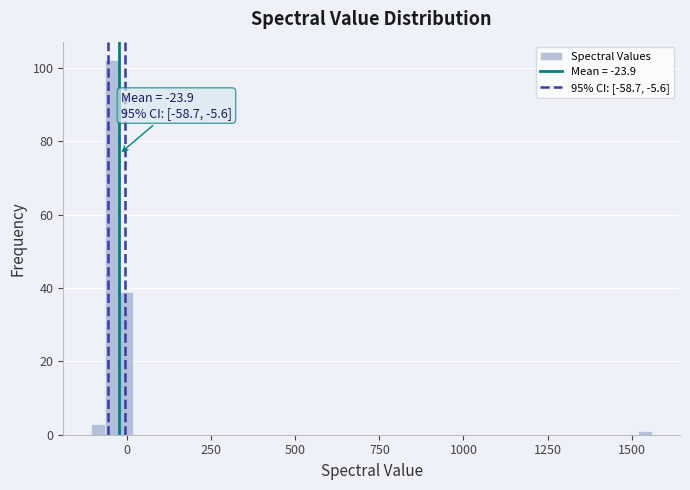

Read against the x-axis, roughly where is the centre of the tallest bar?

-50